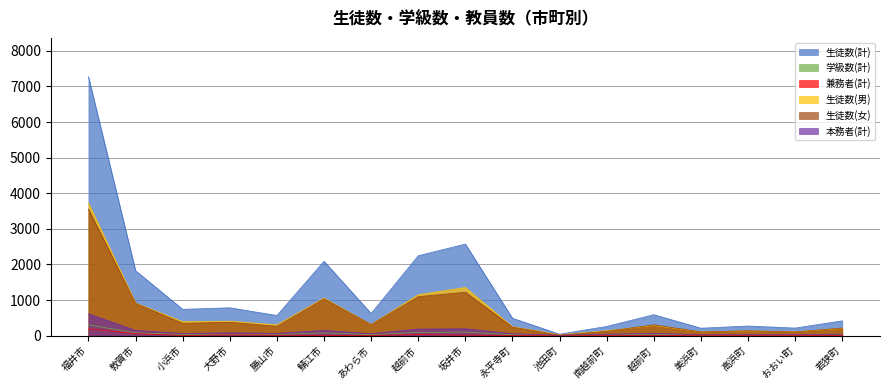

What are all the series names shown in the legend?

生徒数(計), 学級数(計), 兼務者(計), 生徒数(男), 生徒数(女), 本務者(計)